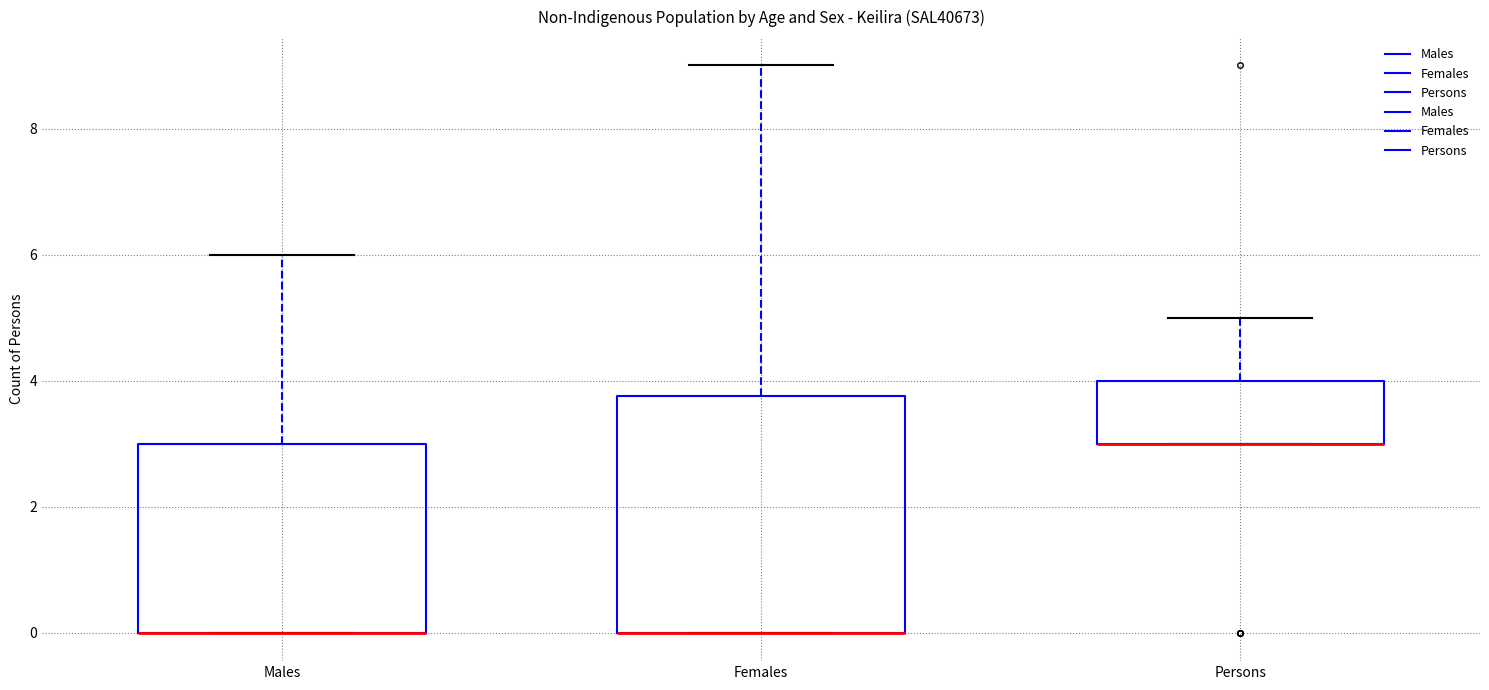

Reading left to right, read every box against the y-axis: the position of its median line, the range the box covers, and the ends of its whiskers. The values are not printed on the chart, so give them approximately, as read against the axis.

Males: median 0.0 (drawn on the box's lower edge), box 0.0 to 3.0, whiskers 0.0 to 6.0
Females: median 0.0 (drawn on the box's lower edge), box 0.0 to 3.8, whiskers 0.0 to 9.0
Persons: median 3.0 (drawn on the box's lower edge), box 3.0 to 4.0, whiskers 3.0 to 5.0